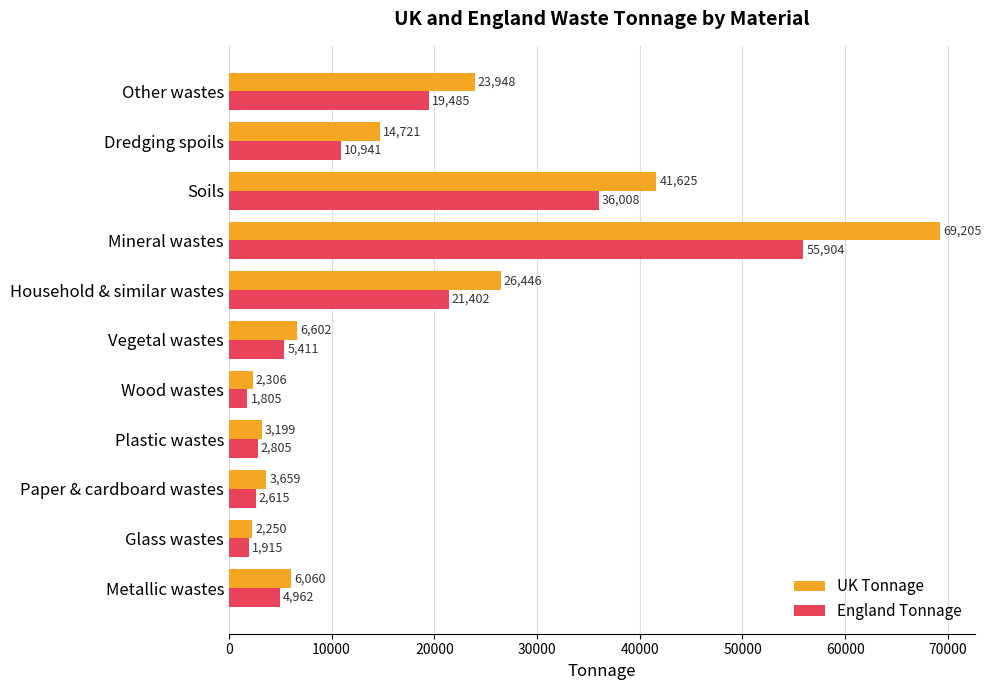

The value of UK Tonnage at Vegetal wastes is 6602. True or false?

True